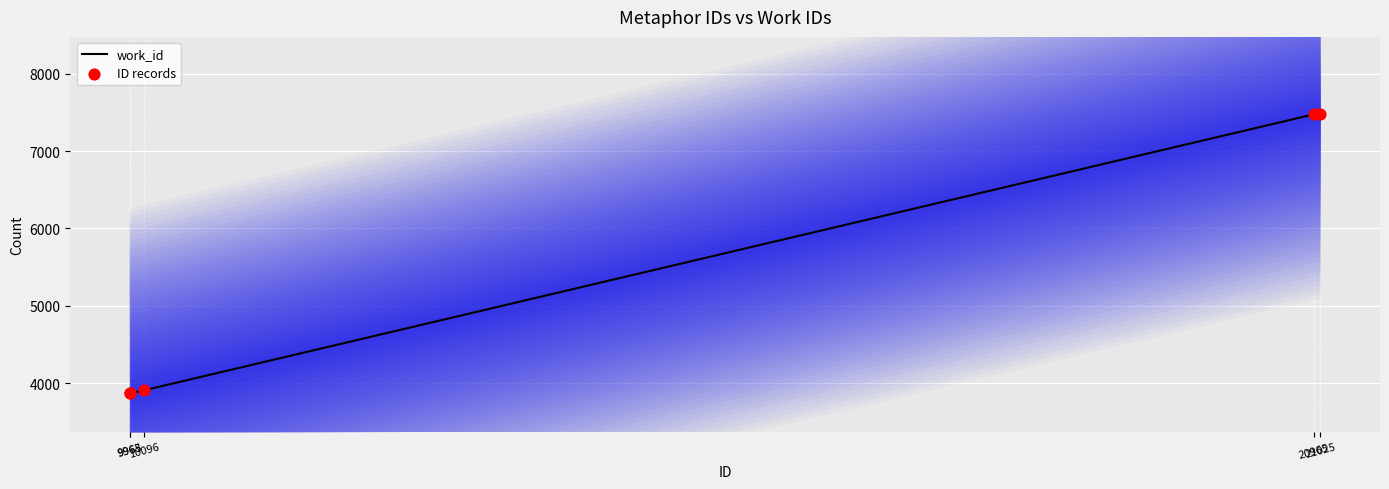

Which series contains the highest Y value?

work_id